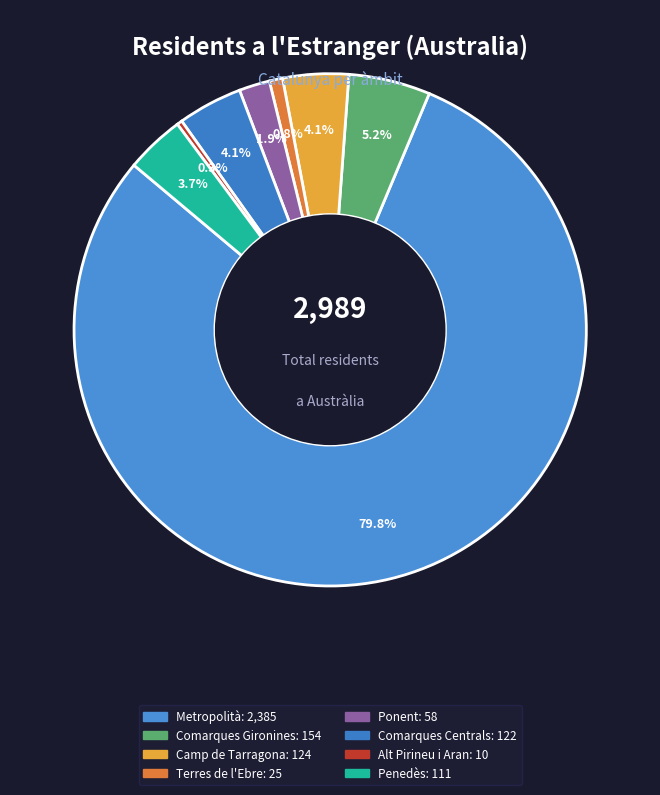

To the nearest percent, what is the combined percentage of Terres de l'Ebre and Penedès?

5%